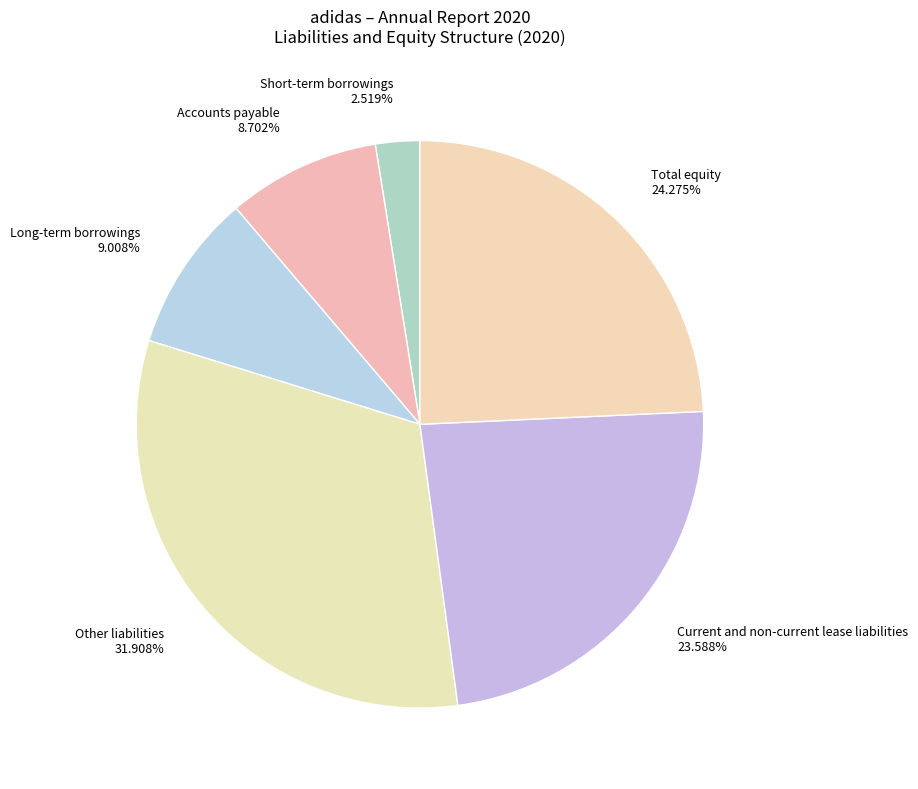

Does Short-term borrowings 2.519% represent more than half of the total?

No